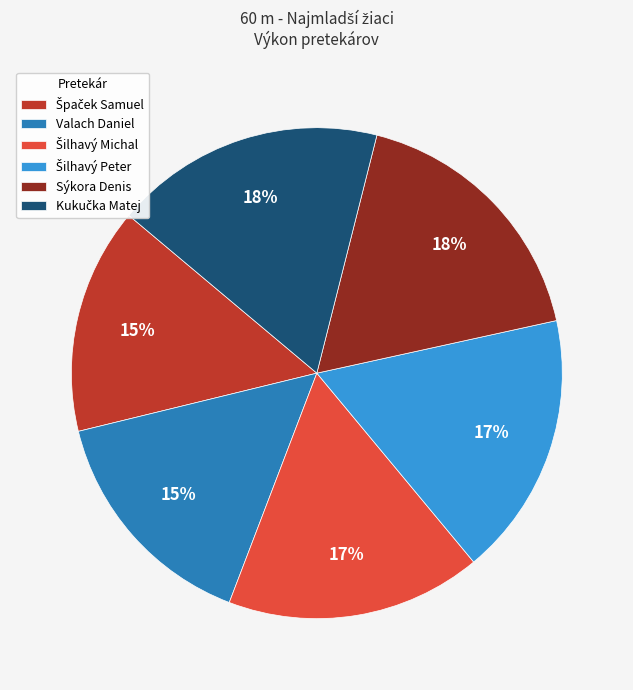

How many slices are in this pie chart?

6